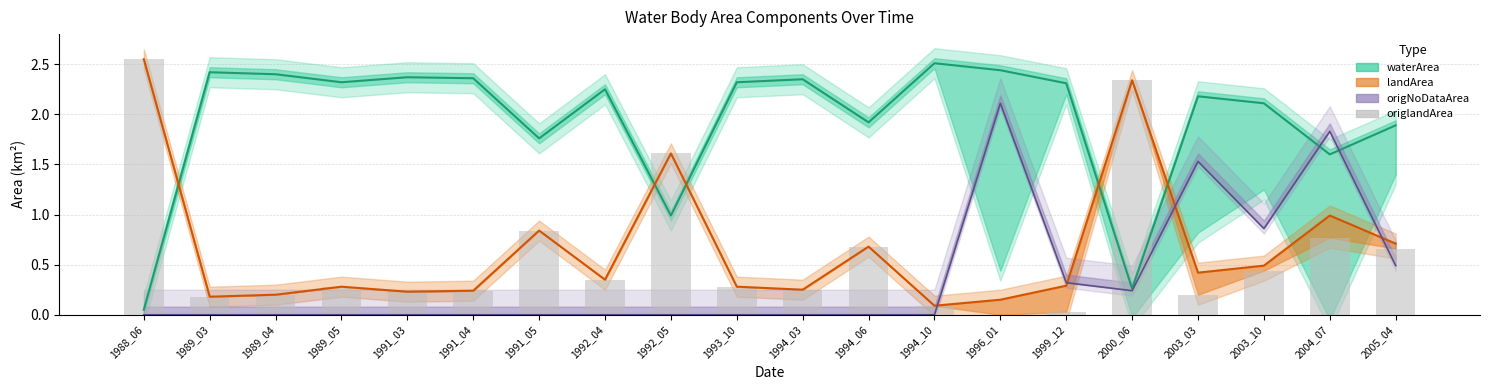

Where is landArea (line) nearest to the value 1?

2004_07